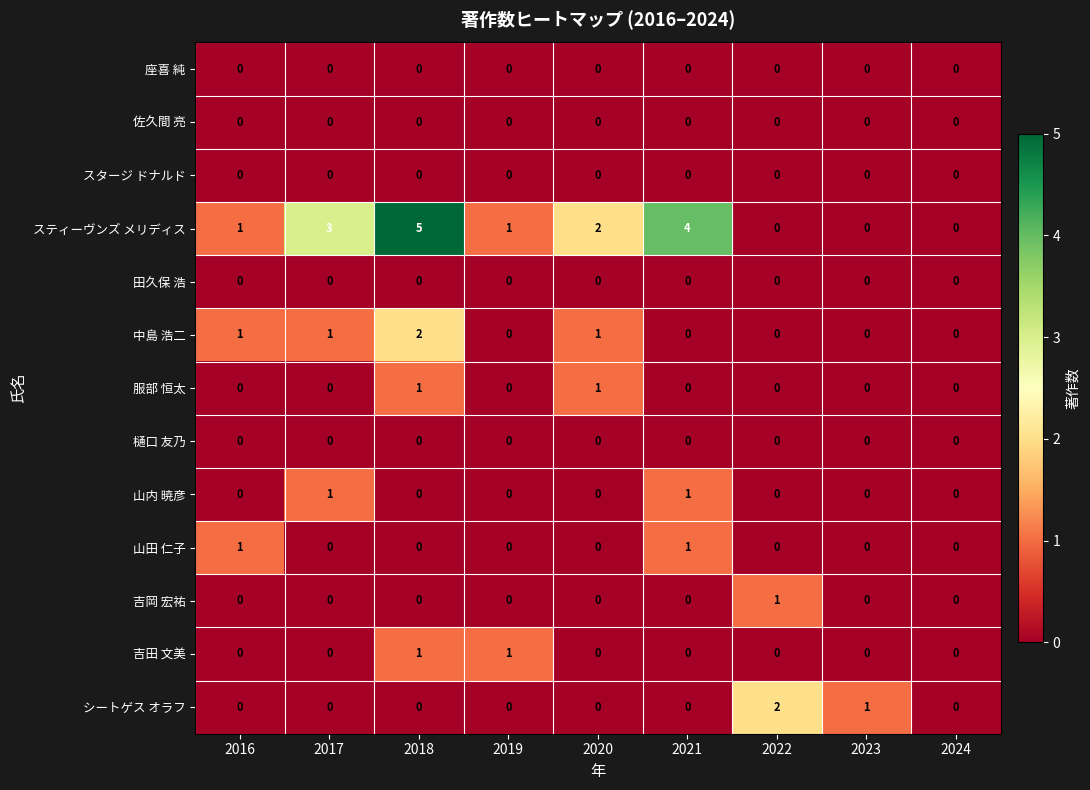

Which series has the largest total across all categories?

スティーヴンズ メリディス